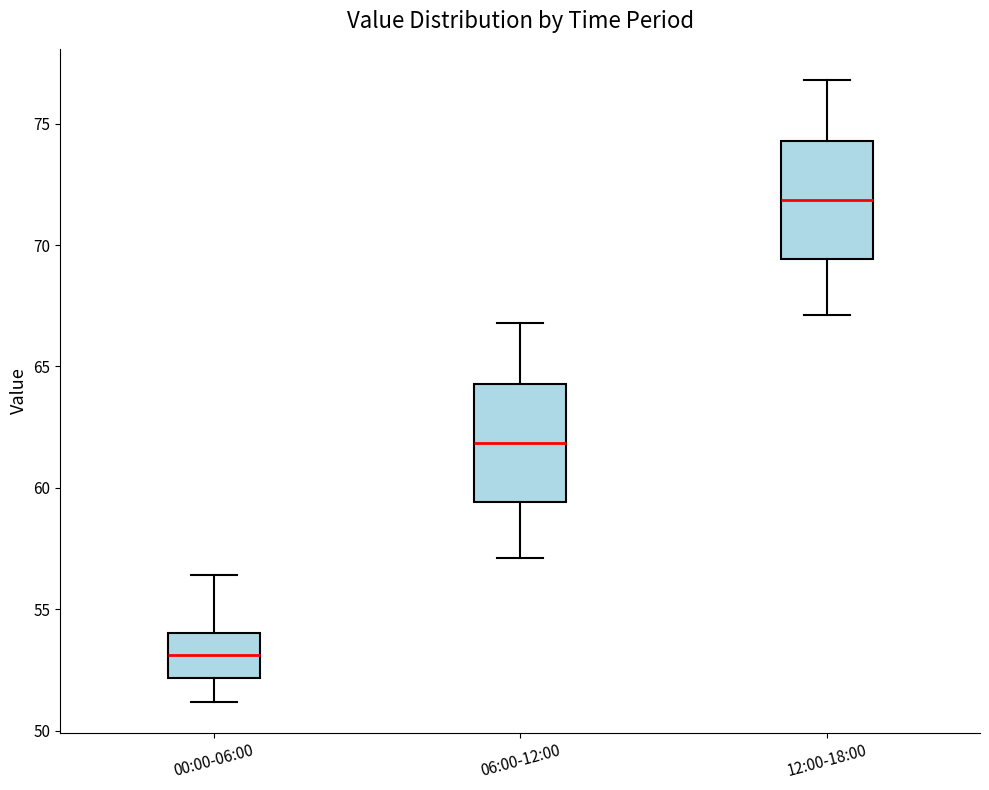

Reading left to right, transcribe this box plot: for each box, give where its median line is, the range the box spans, and where its two whiskers end, as read against the y-axis. The values are not printed on the chart, so give them approximately, as read against the axis.

00:00-06:00: median 53.0, box 52.0 to 54.0, whiskers 51.0 to 56.5
06:00-12:00: median 62.0, box 59.5 to 64.5, whiskers 57.0 to 67.0
12:00-18:00: median 72.0, box 69.5 to 74.5, whiskers 67.0 to 77.0